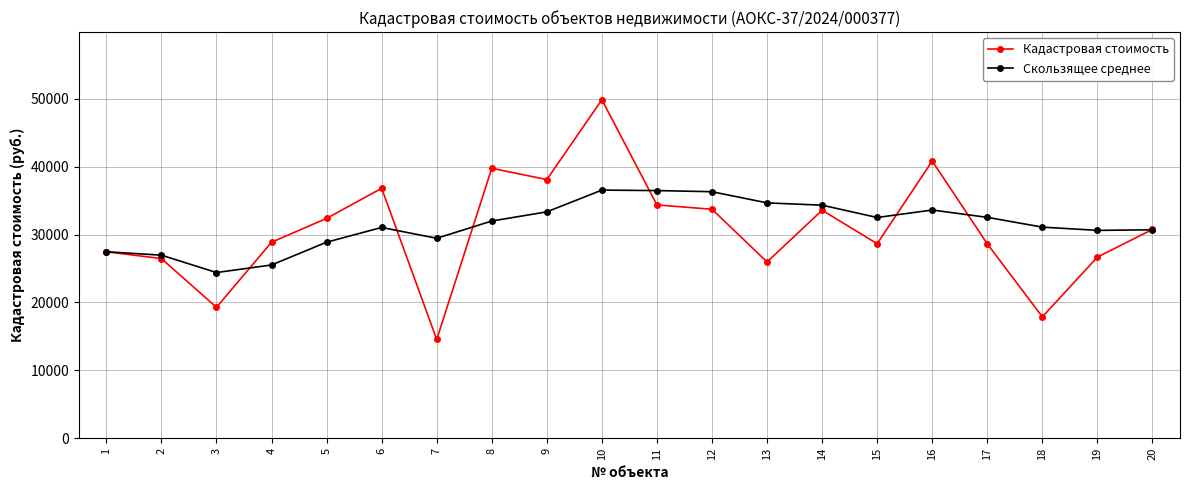

Does the chart display data point markers on the line(s)?

Yes